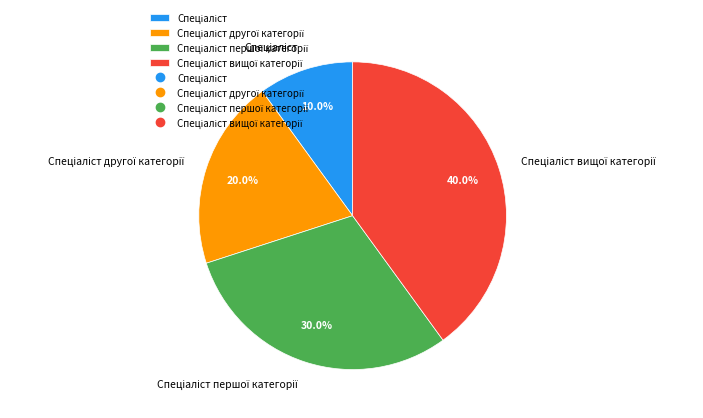

Is there a majority slice in this chart?

No